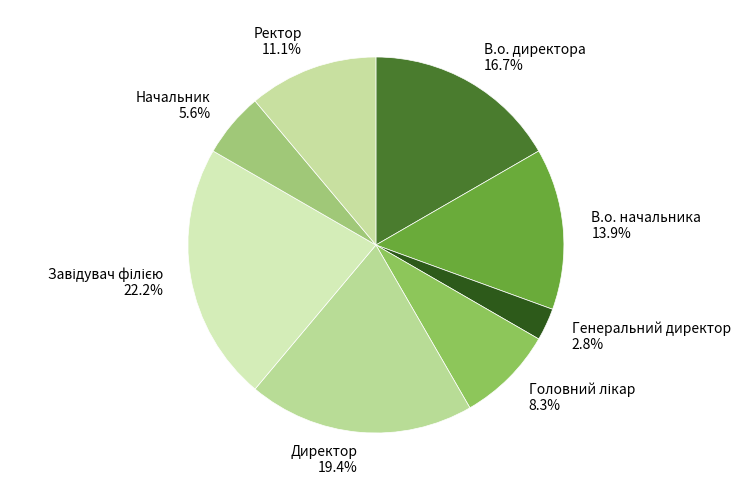

Which category has the smallest portion of the pie?

Генеральний директор